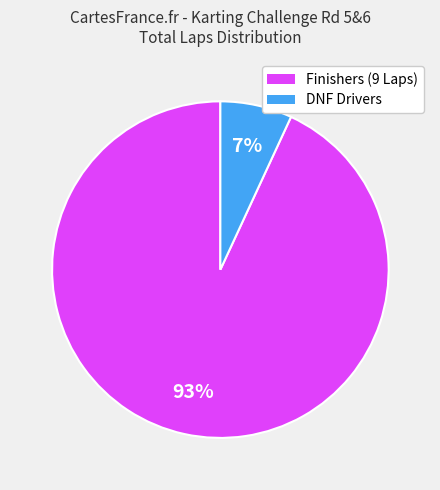

How many slices are in this pie chart?

2